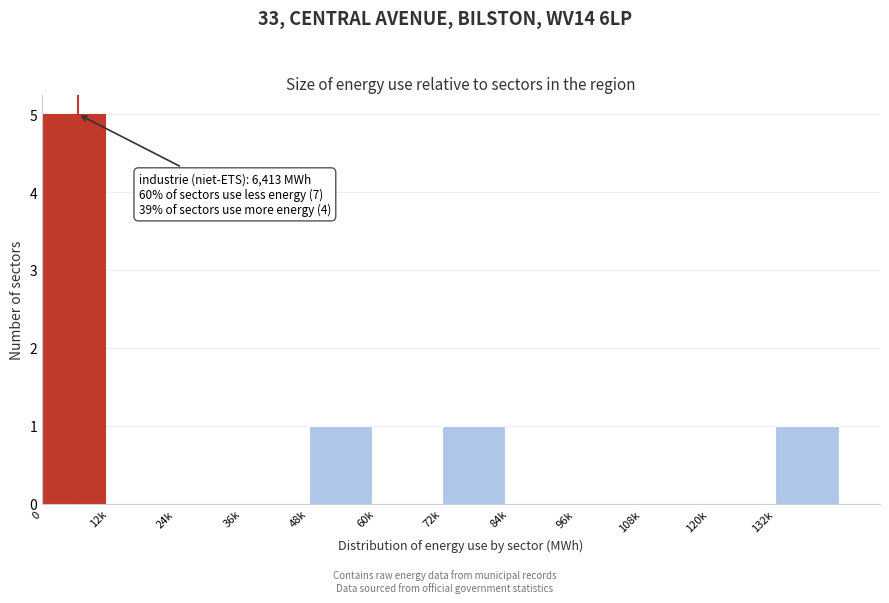

Reading left to right, list all the values displayed in this chart.

0=5	12k=0	24k=0	36k=0	48k=1	60k=0	72k=1	84k=0	96k=0	108k=0	120k=0	132k=1